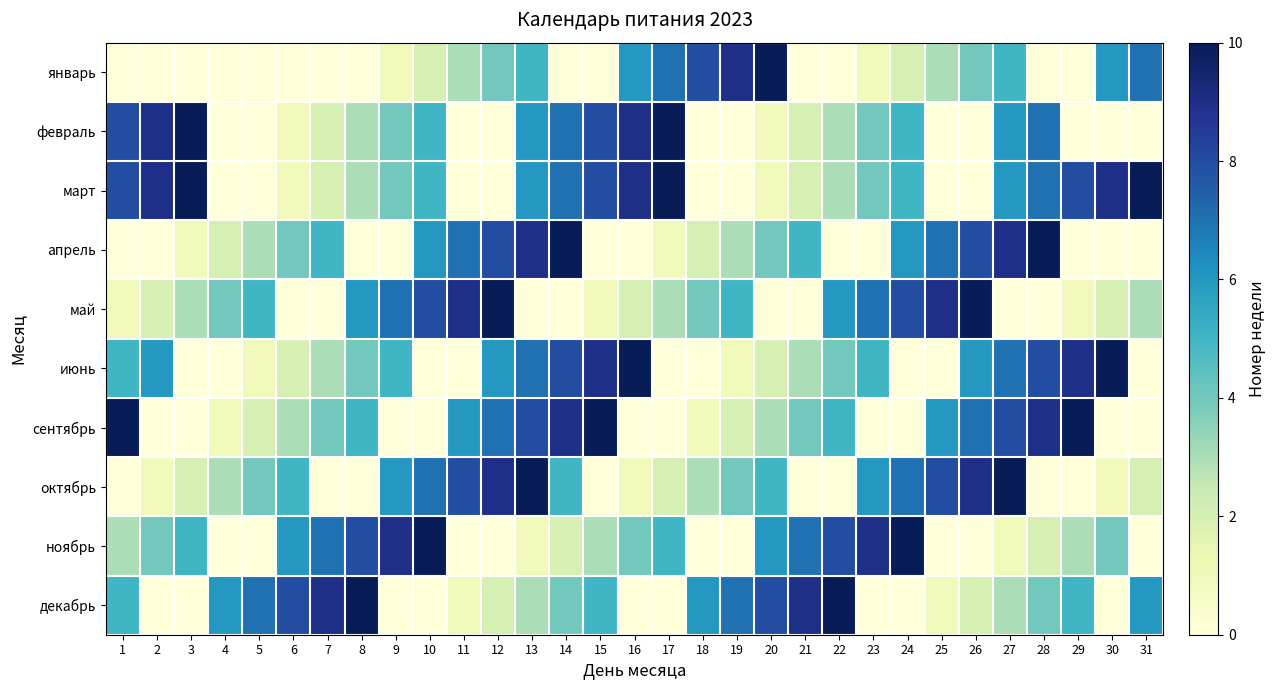

Rank the series at 17 from highest to lowest value.

февраль, март, январь, ноябрь, май, октябрь, апрель, июнь, сентябрь, декабрь